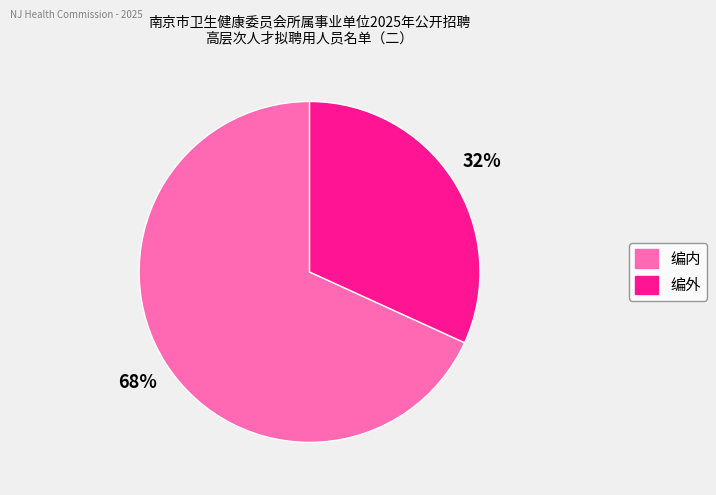

Which has a higher value, 编外 or 编内?

编内